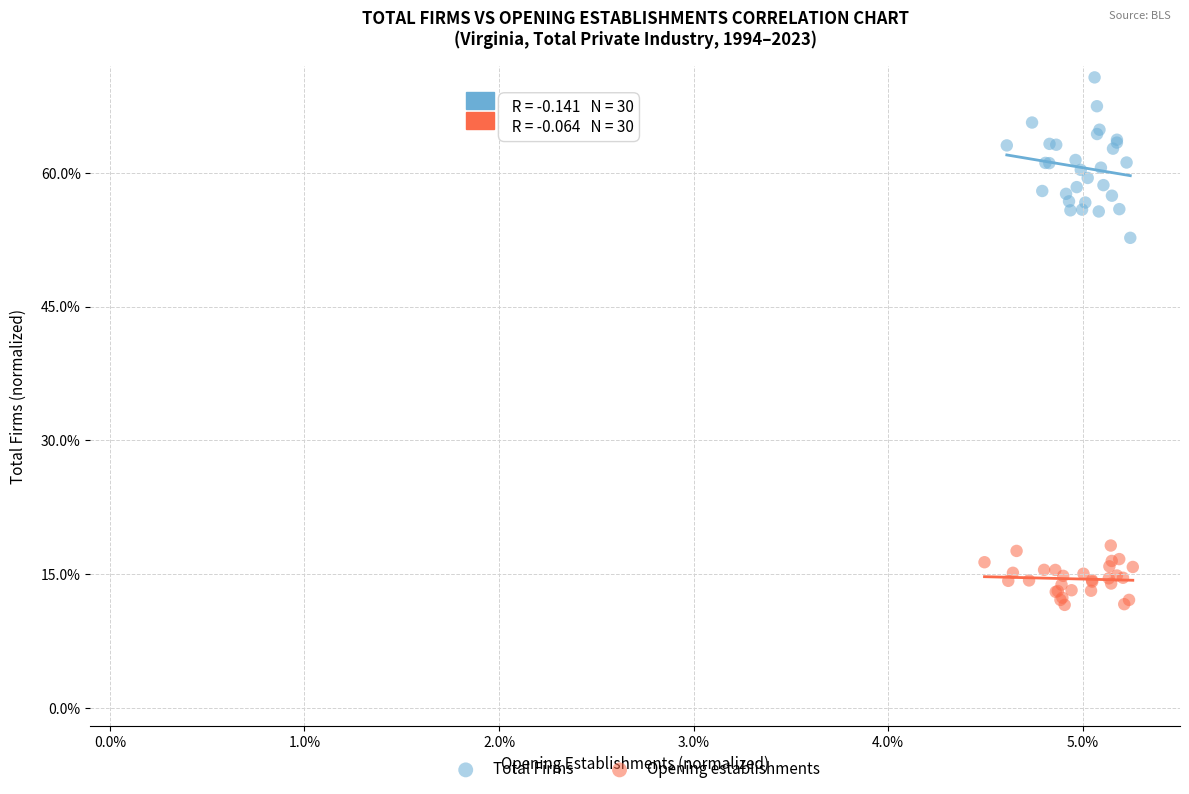

What are all the series names shown in the legend?

Total Firms, Opening establishments